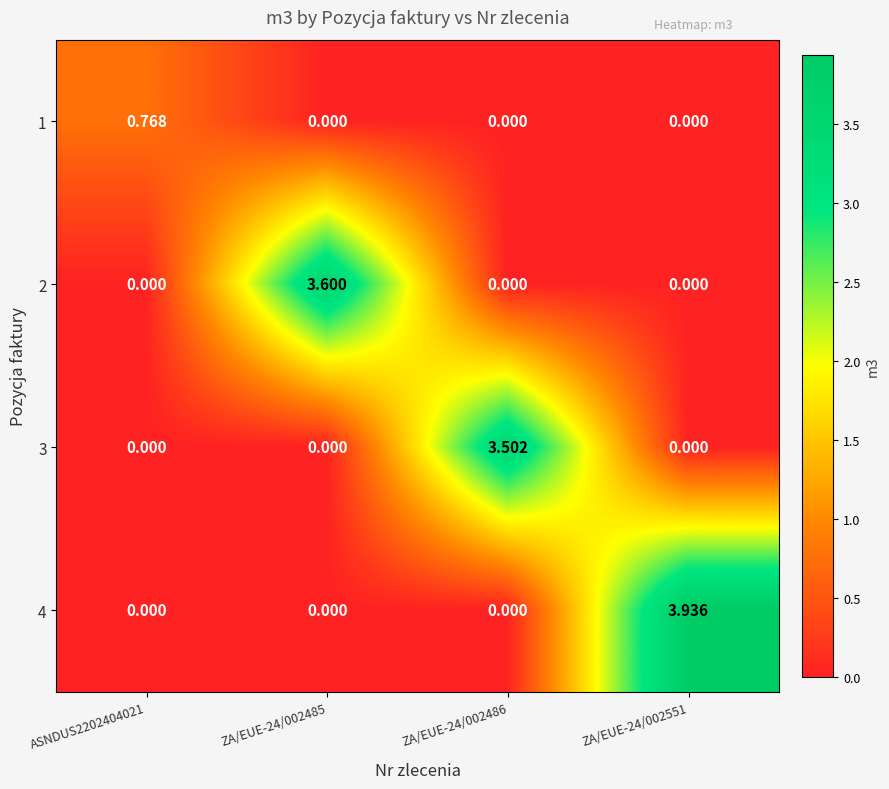

Is the value of 4 at ZA/EUE-24/002551 greater than the value of 1 at ZA/EUE-24/002486?

Yes